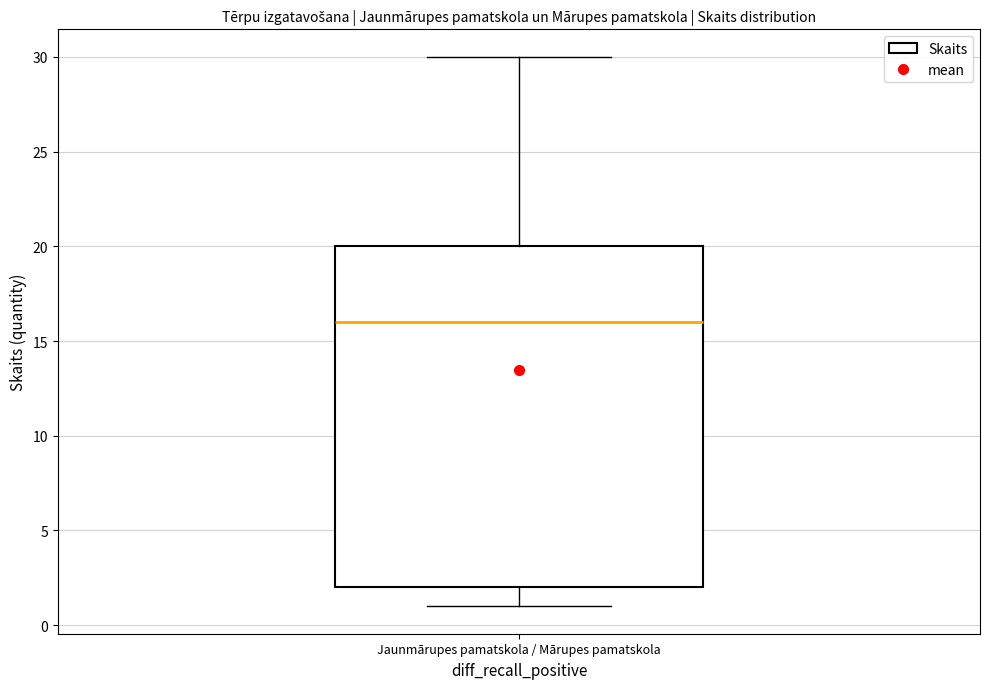

Transcribe this box plot: give where the median line is, the range the box spans, and where the two whiskers end, as read against the y-axis. The values are not printed on the chart, so give them approximately, as read against the axis.

median 16, box 2 to 20, whiskers 1 to 30